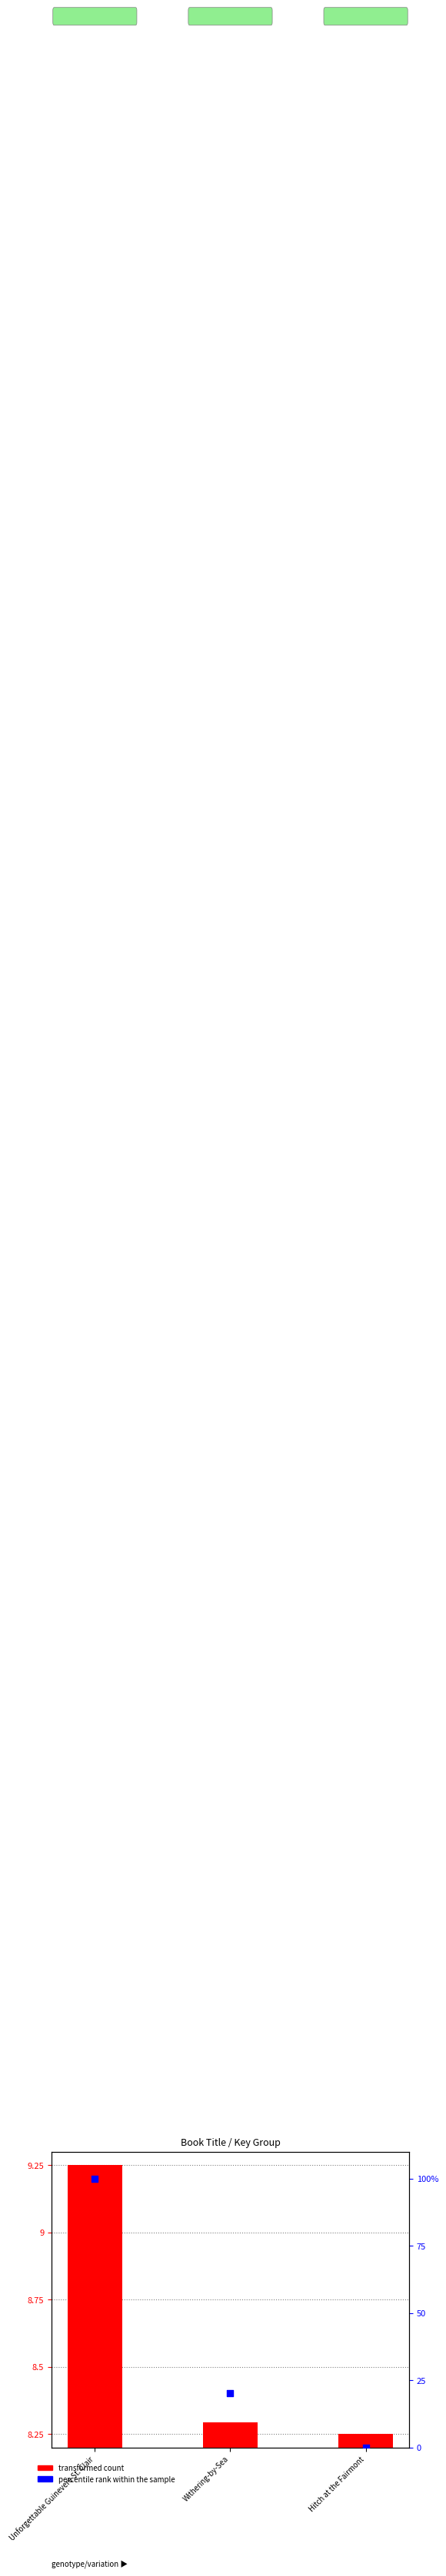

At which category is the sum across all series the highest?

Unforgettable Guinevere St. Clair